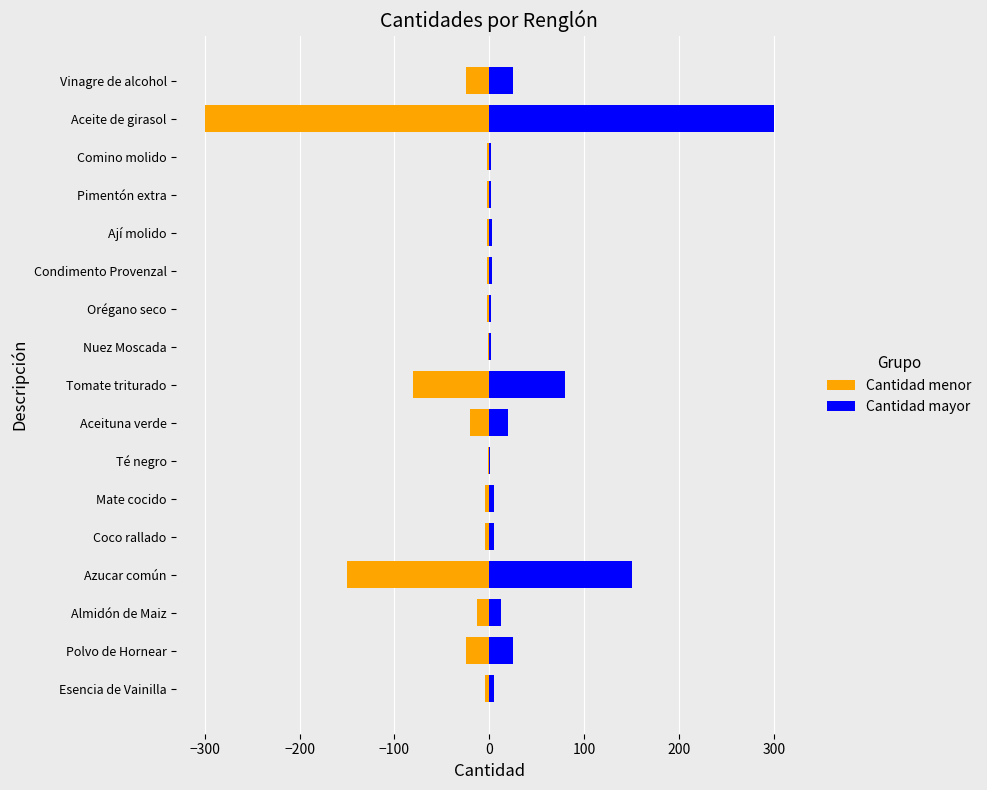

Is the value of Cantidad menor at Aceite de girasol greater than the value of Cantidad mayor at Vinagre de alcohol?

No